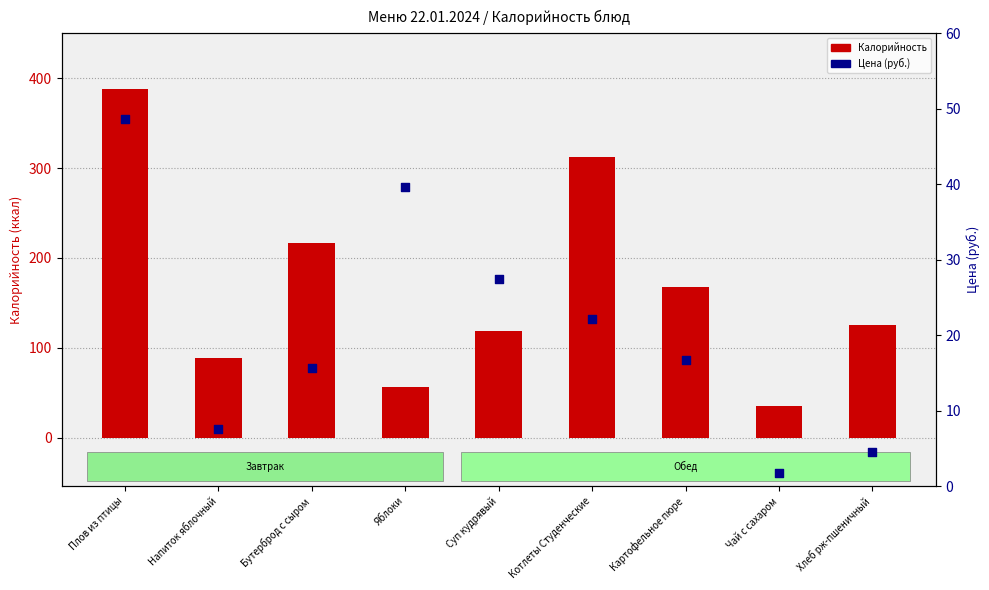

Is the value of Калорийность at Яблоки greater than the value of Цена (руб.) at Картофельное пюре?

Yes